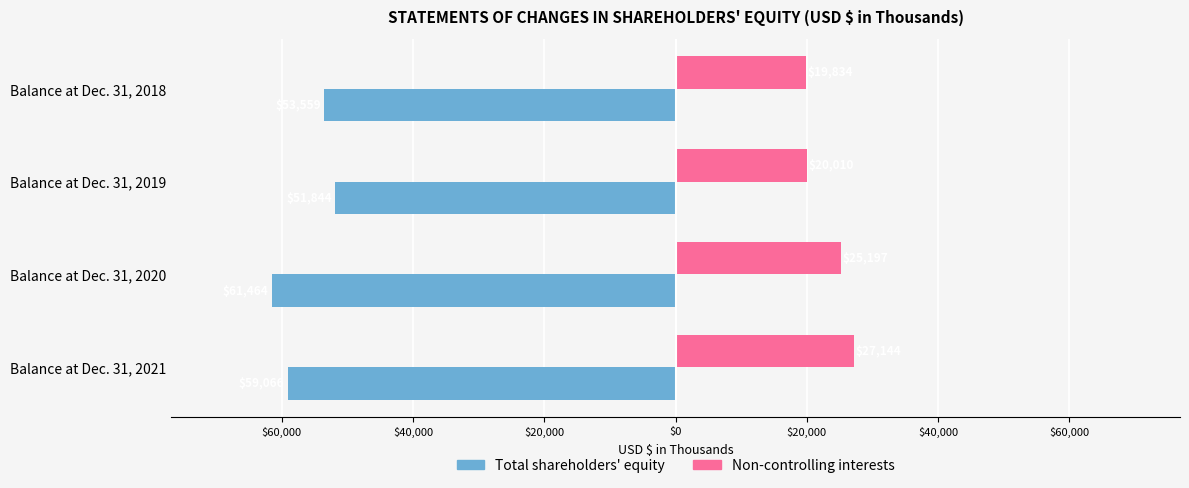

What are all the series names shown in the legend?

Total shareholders' equity, Non-controlling interests